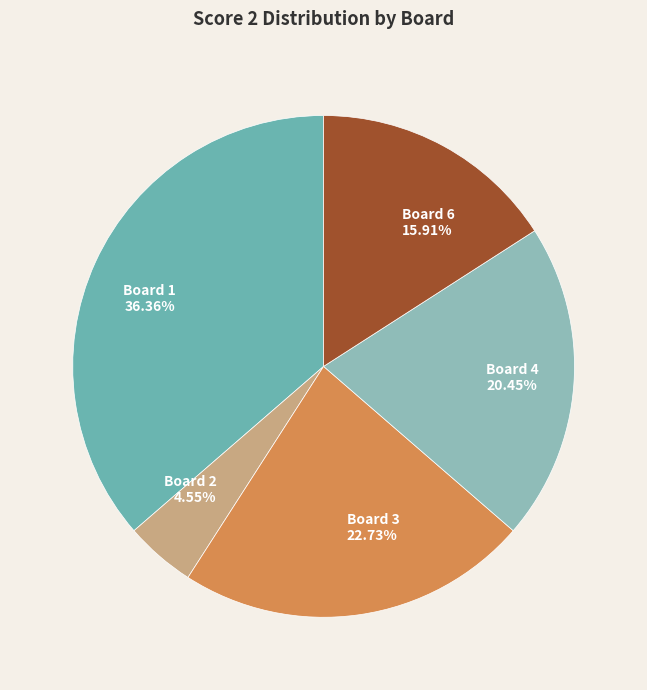

Which has a higher value, Board 1 or Board 3?

Board 1